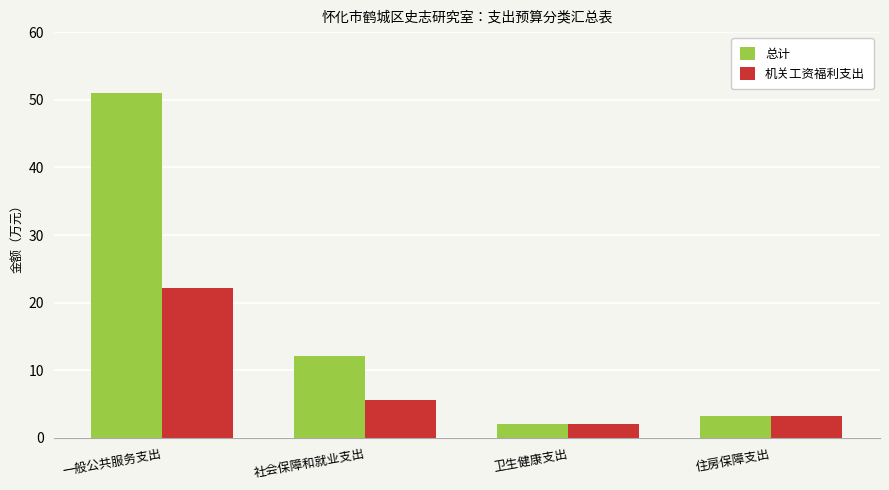

True or false: 总计 has a value of 51.0 at 一般公共服务支出.

True